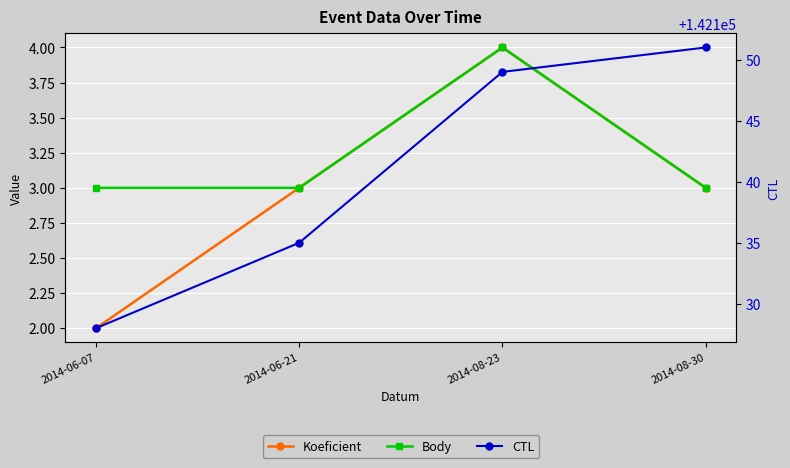

True or false: Body has a value of 1 at 2014-08-30.

False